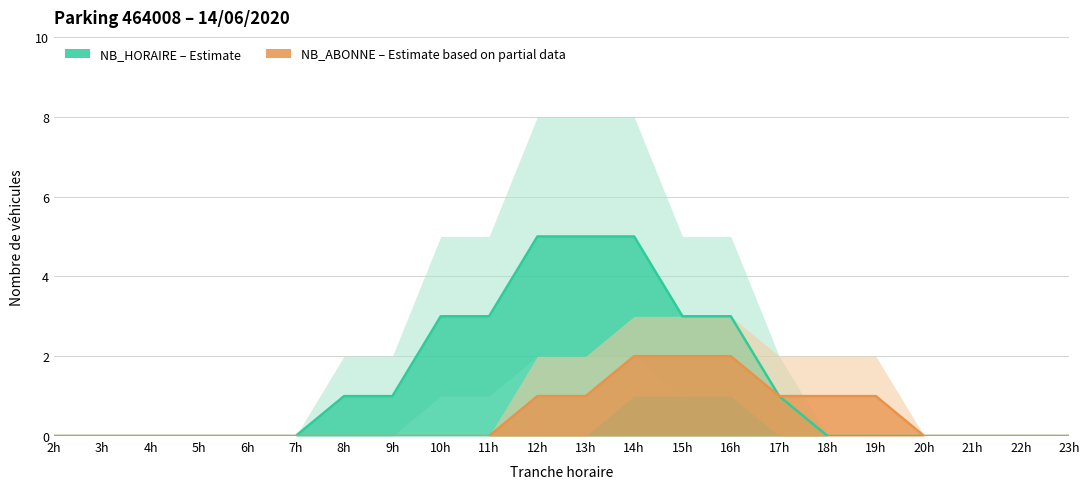

At which category is the sum across all series the highest?

14h